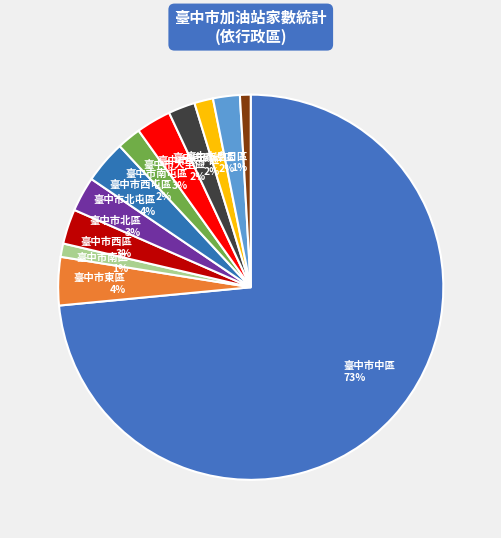

Is there a majority slice in this chart?

Yes